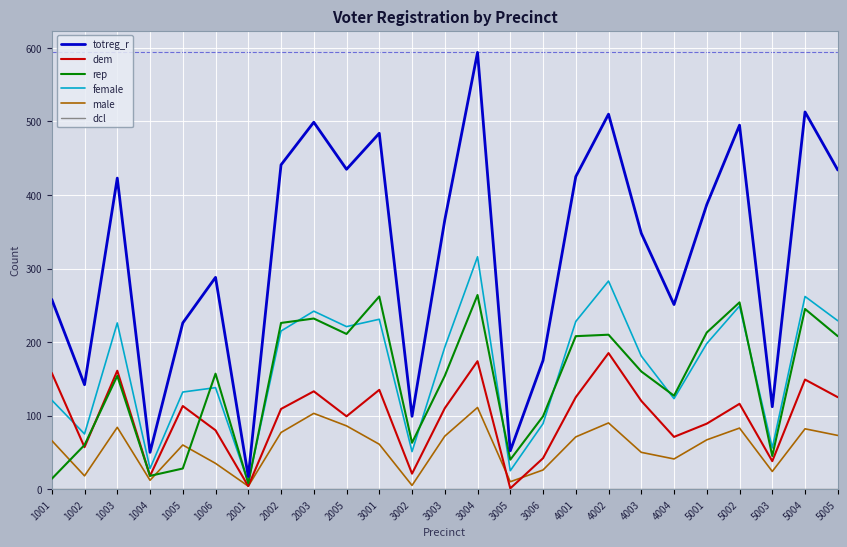

Read the male value at 4004, to the nearest 50.

50